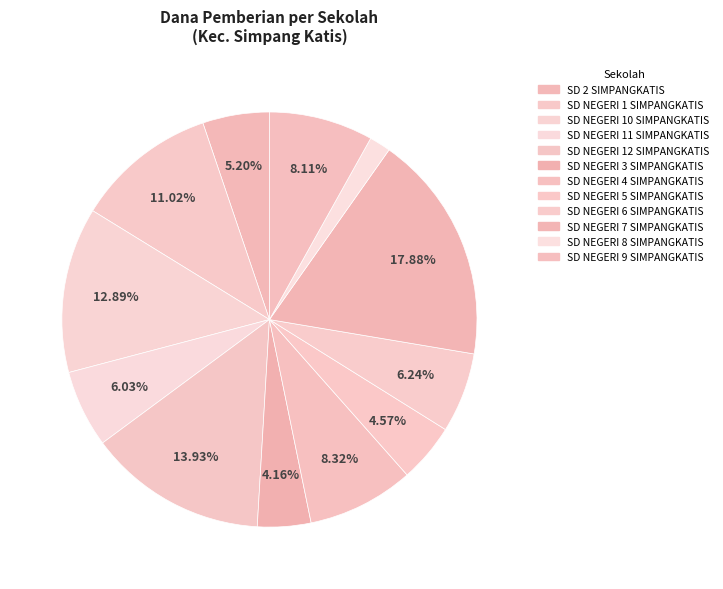

Count the number of slices in the pie.

12